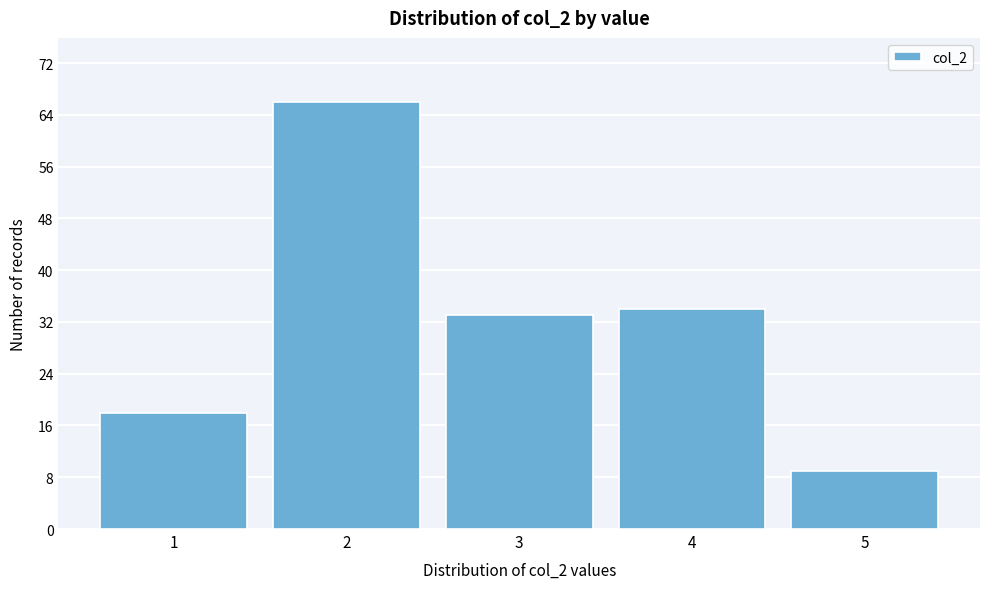

Reading left to right, extract all data points from this chart.

1=18	2=66	3=33	4=34	5=9